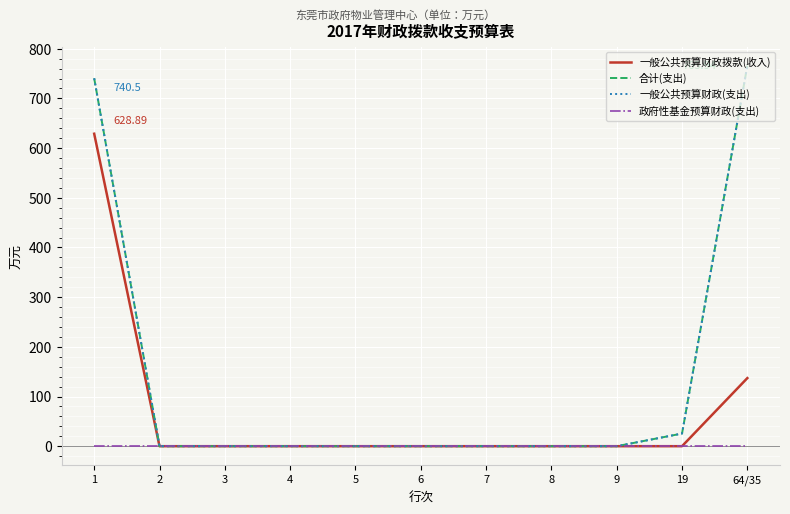

What is the label of the 3rd point from the right?

9